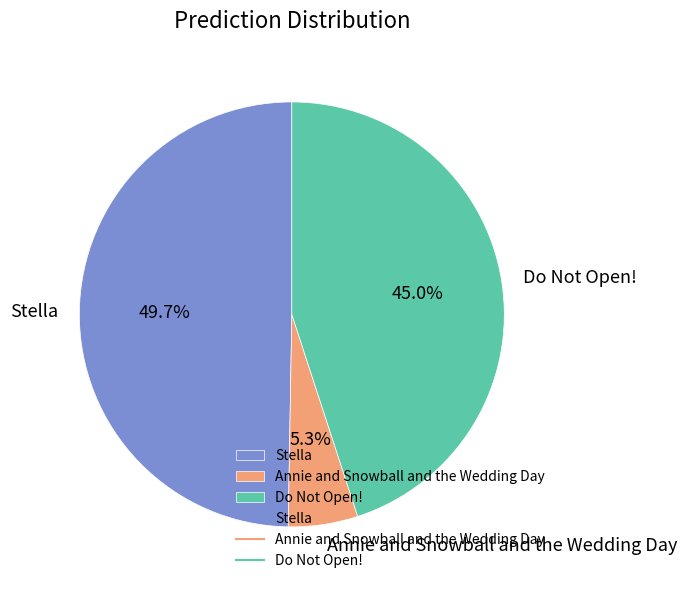

What is the total percentage of Do Not Open! and Annie and Snowball and the Wedding Day?

50.3%